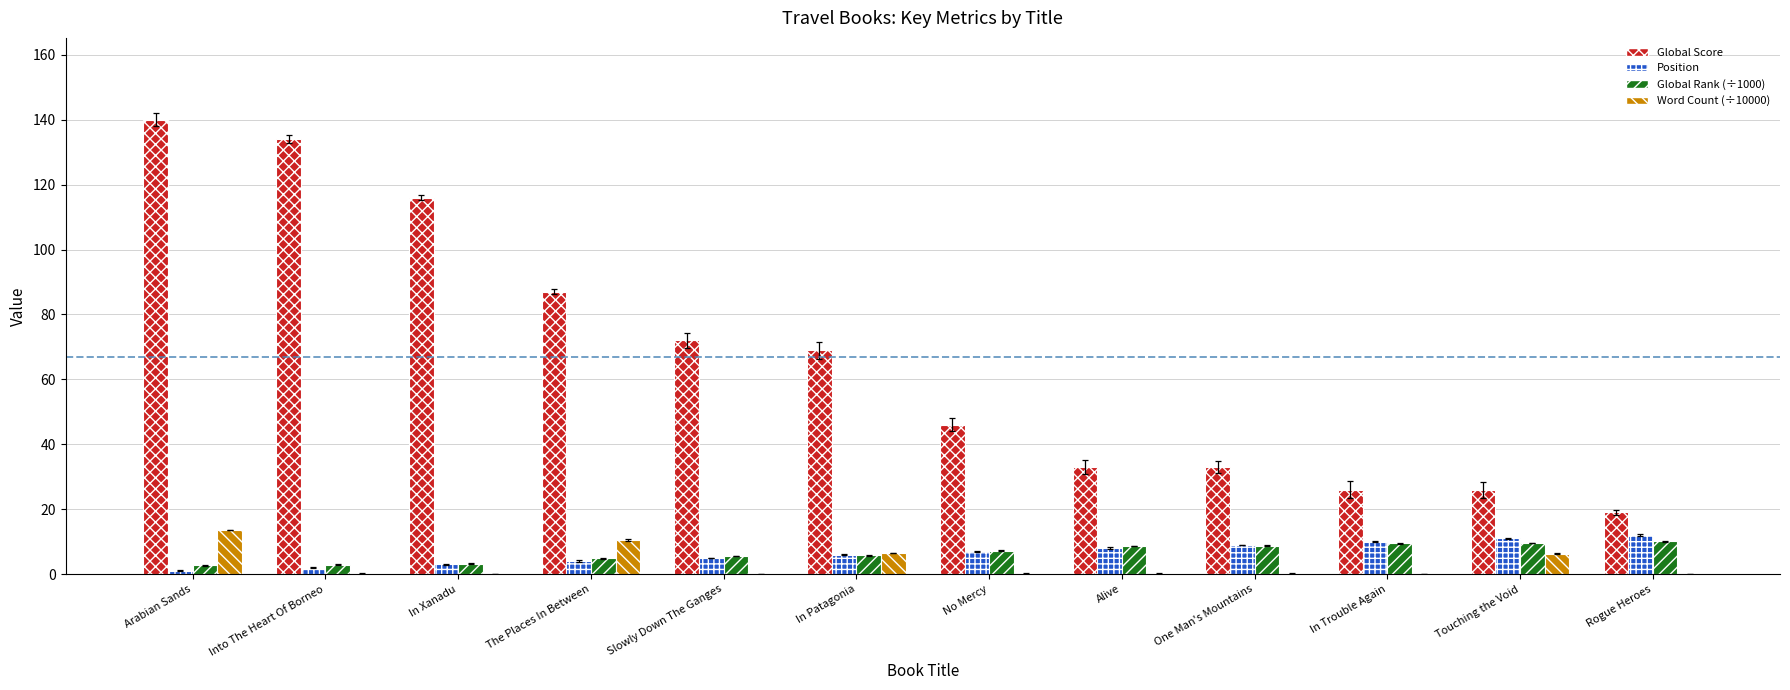

Is it true that Position equals 11.0 at Touching the Void?

True